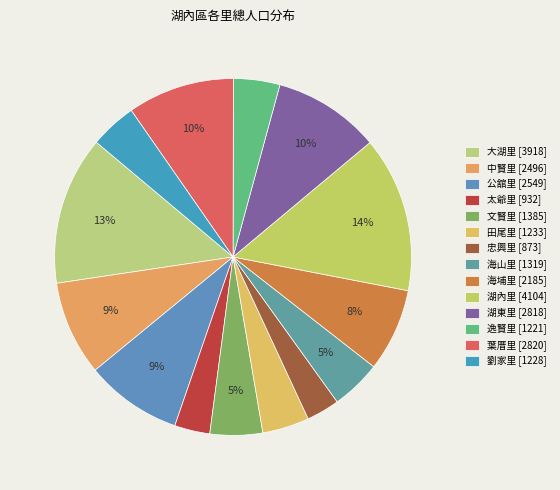

Count the number of slices in the pie.

14